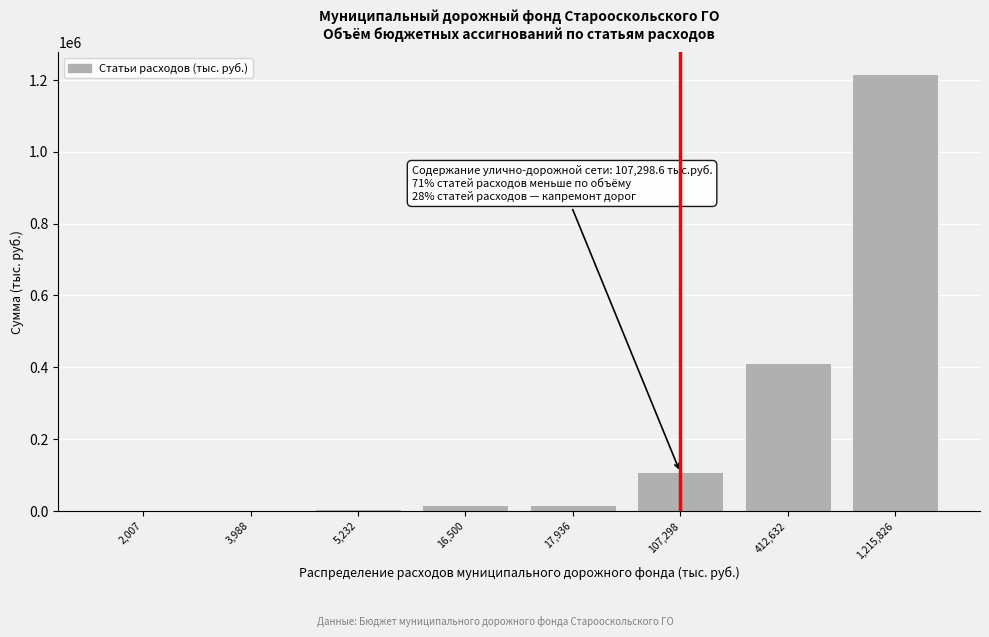

What is the maximum value shown in the chart?

1215826.7